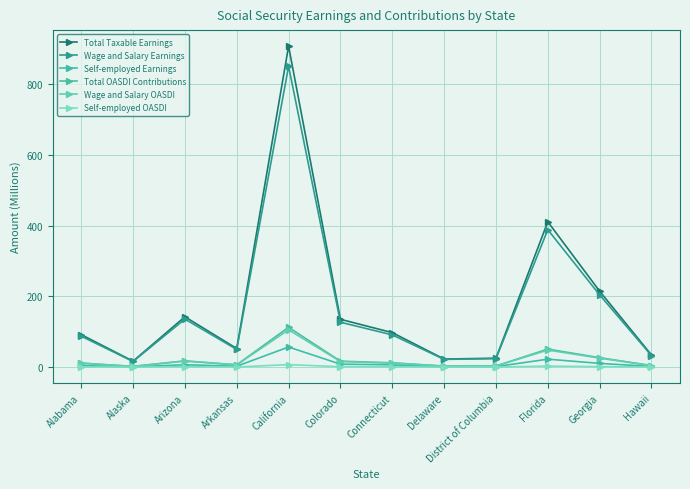

How many data points does each series have?

12